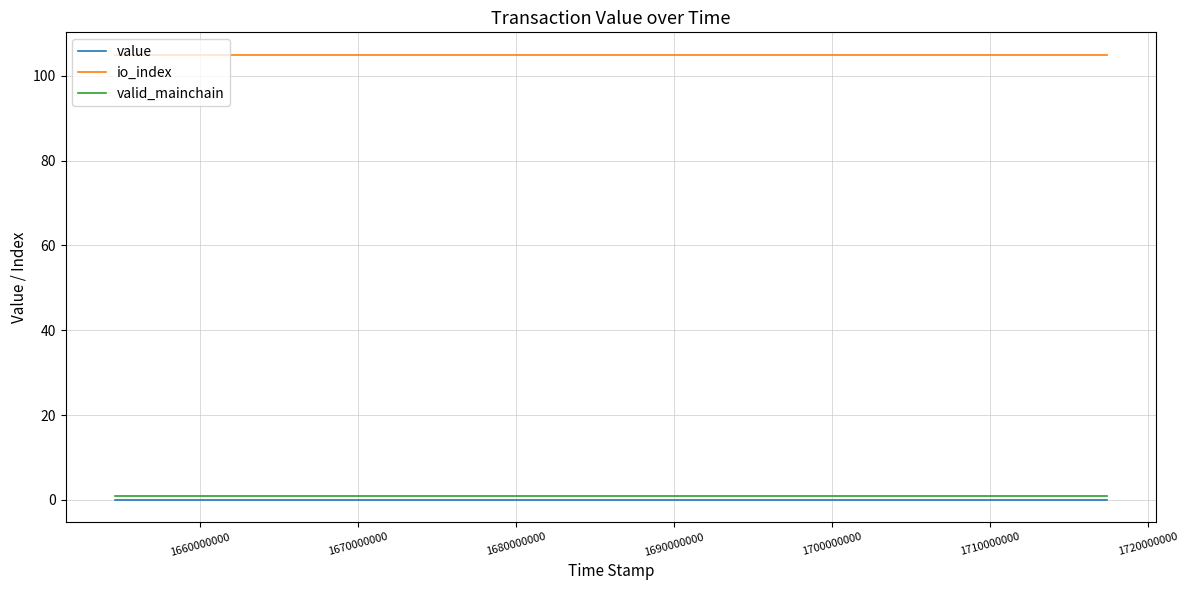

True or false: io_index and value cross at least once.

False